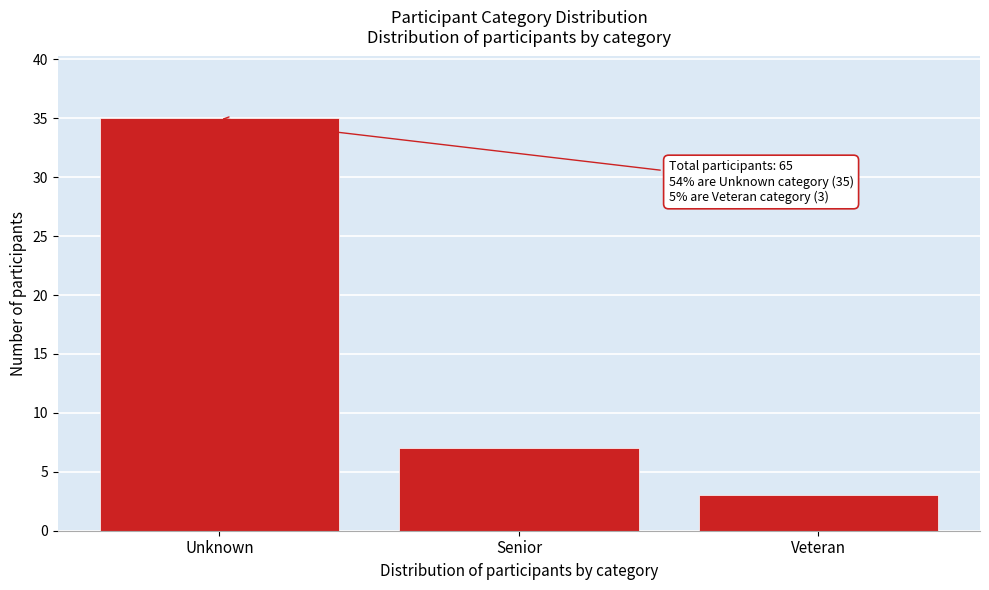

Reading left to right, extract all data points from this chart.

Unknown=35	Senior=7	Veteran=3